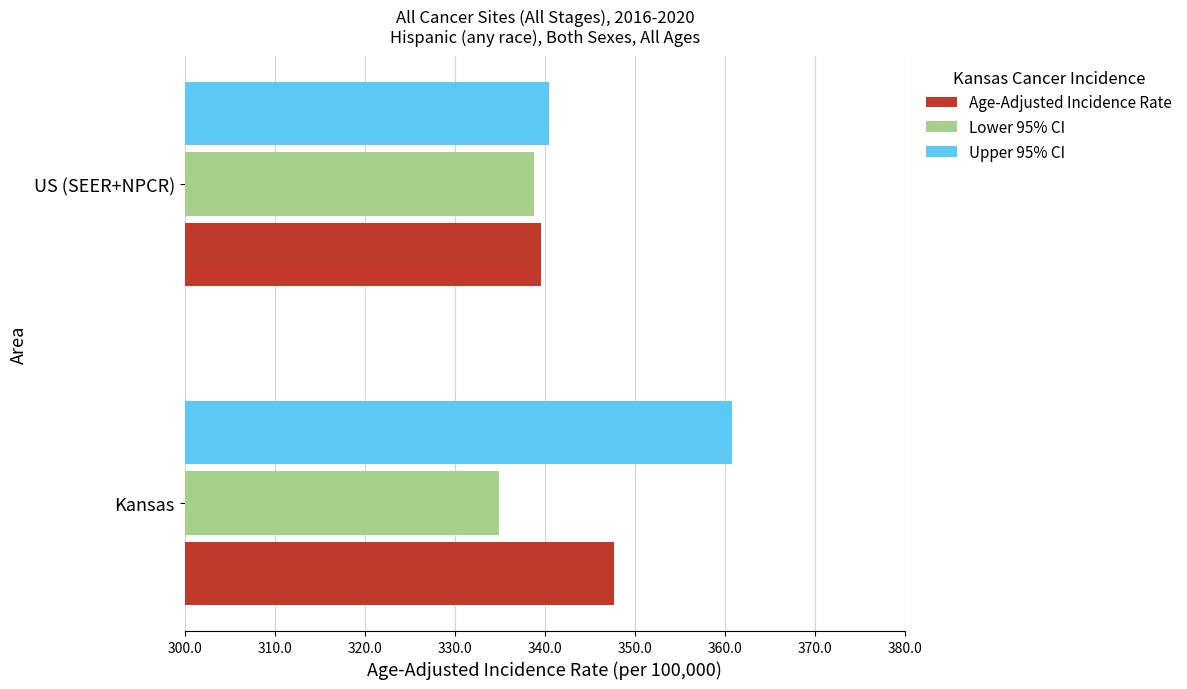

What is the difference between the maximum and minimum values in the Age-Adjusted Incidence Rate series?

8.1